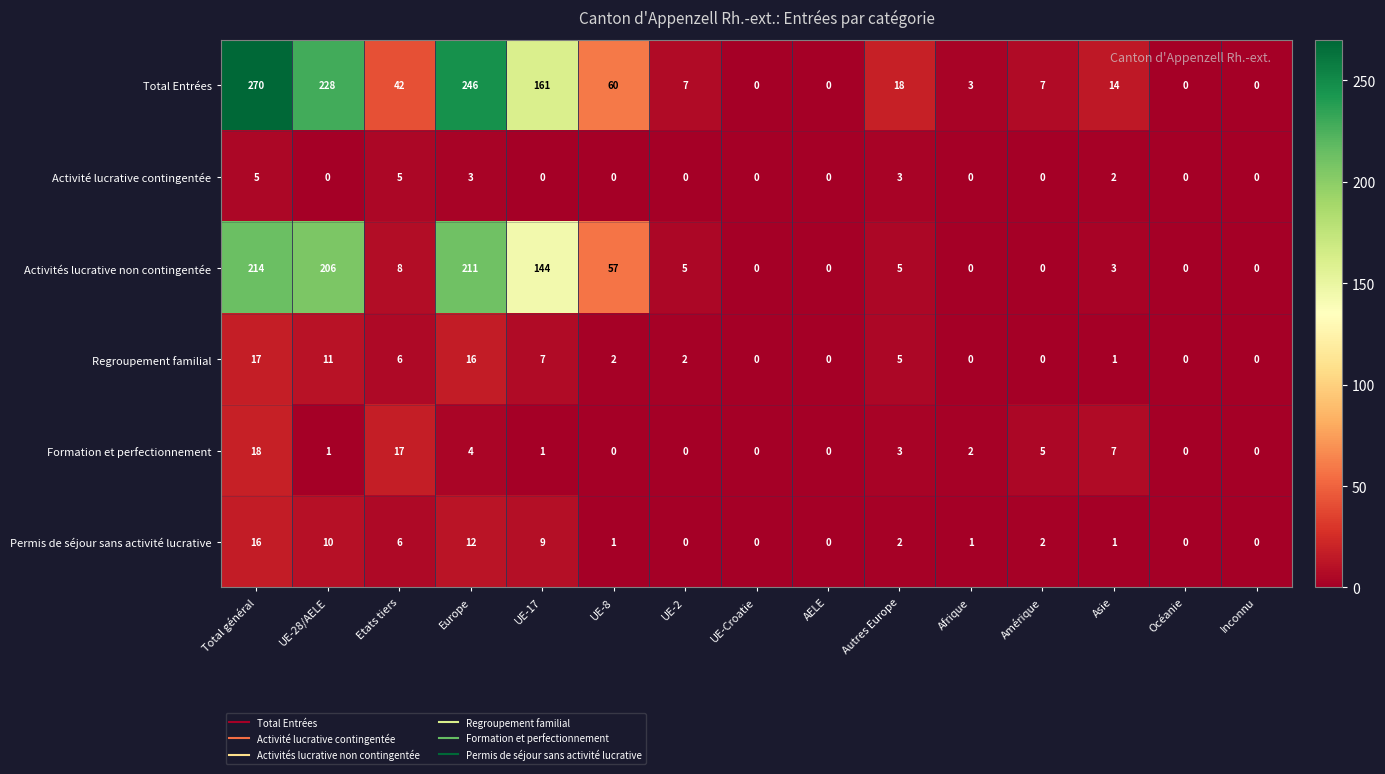

What is the difference between the maximum and minimum values in the Formation et perfectionnement series?

18